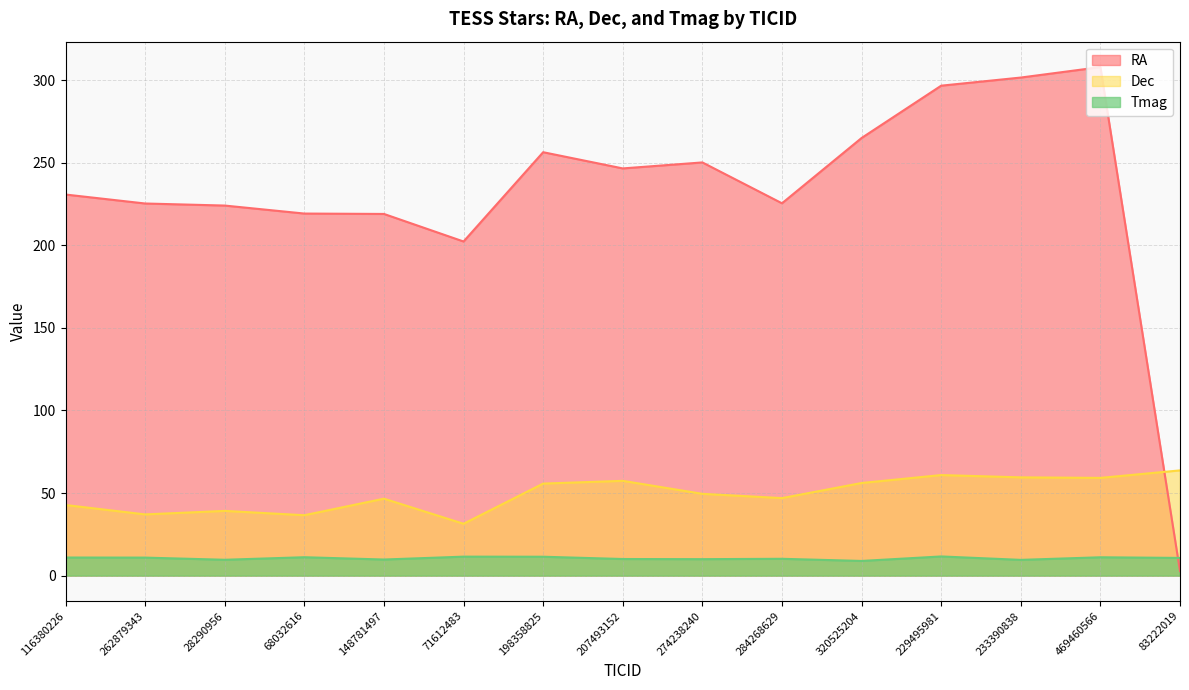

How many lines are shown in the chart?

3